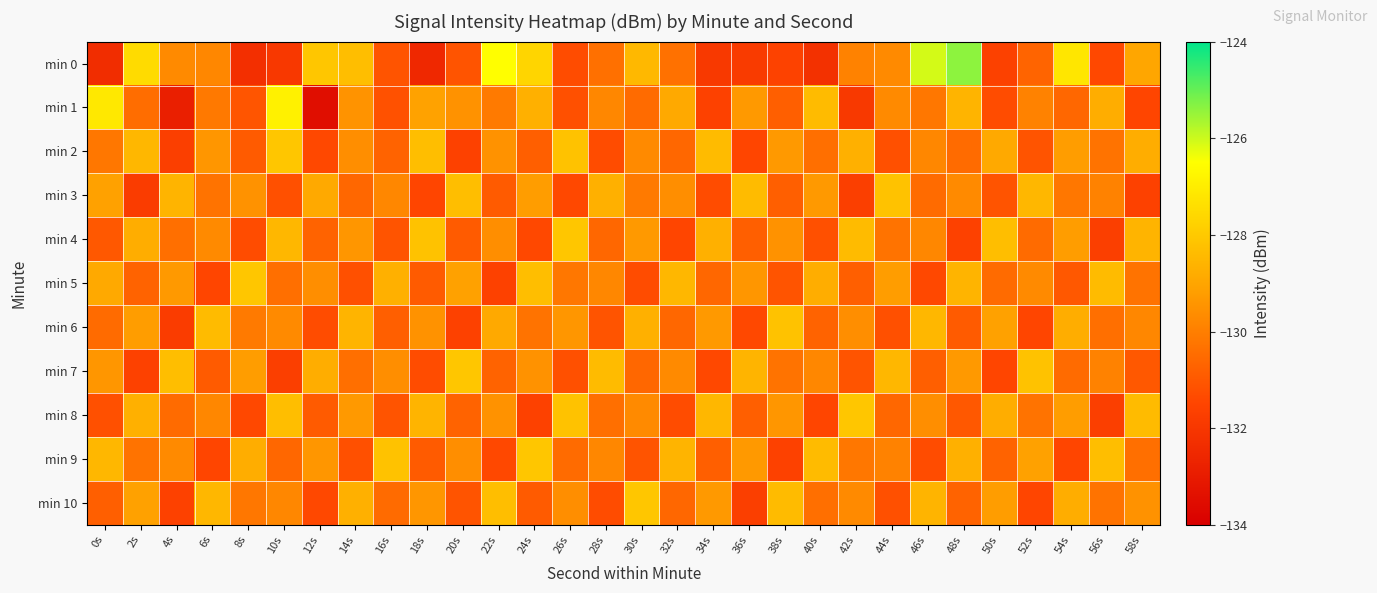

Reading left to right, extract all data points from this chart.

min 0: 0s=-132.4	2s=-127.5	4s=-129.7	6s=-129.8	8s=-132.3	10s=-131.9	12s=-128.1	14s=-128.3	16s=-131.1	18s=-132.5	20s=-131.1	22s=-126.5	24s=-127.7	26s=-131.3	28s=-130.4	30s=-128.5	32s=-130.4	34s=-131.9	36s=-131.8	38s=-131.6	40s=-132.2	42s=-129.9	44s=-129.7	46s=-126.1	48s=-125.4	50s=-131.6	52s=-130.7	54s=-127.2	56s=-131.4	58s=-129.0
min 1: 0s=-127.1	2s=-130.4	4s=-132.9	6s=-130.1	8s=-131.1	10s=-126.9	12s=-133.5	14s=-129.5	16s=-131.2	18s=-129.1	20s=-129.5	22s=-130.1	24s=-128.7	26s=-131.2	28s=-129.8	30s=-130.5	32s=-128.9	34s=-131.6	36s=-129.3	38s=-130.8	40s=-128.4	42s=-131.9	44s=-129.7	46s=-130.2	48s=-128.6	50s=-131.3	52s=-129.9	54s=-130.6	56s=-128.8	58s=-131.5
min 2: 0s=-130.2	2s=-128.5	4s=-131.7	6s=-129.4	8s=-130.9	10s=-128.1	12s=-131.4	14s=-129.6	16s=-130.7	18s=-128.3	20s=-131.6	22s=-129.5	24s=-130.8	26s=-128.2	28s=-131.3	30s=-129.7	32s=-130.6	34s=-128.4	36s=-131.5	38s=-129.3	40s=-130.4	42s=-128.7	44s=-131.2	46s=-129.8	48s=-130.5	50s=-128.9	52s=-131.1	54s=-129.2	56s=-130.3	58s=-128.8
min 3: 0s=-129.1	2s=-131.8	4s=-128.6	6s=-130.3	8s=-129.5	10s=-131.2	12s=-128.9	14s=-130.6	16s=-129.8	18s=-131.5	20s=-128.3	22s=-130.9	24s=-129.2	26s=-131.4	28s=-128.7	30s=-130.1	32s=-129.6	34s=-131.3	36s=-128.4	38s=-130.8	40s=-129.3	42s=-131.7	44s=-128.2	46s=-130.5	48s=-129.7	50s=-131.1	52s=-128.5	54s=-130.2	56s=-129.9	58s=-131.6
min 4: 0s=-131.0	2s=-128.8	4s=-130.4	6s=-129.7	8s=-131.3	10s=-128.5	12s=-130.7	14s=-129.4	16s=-131.1	18s=-128.2	20s=-130.9	22s=-129.6	24s=-131.4	26s=-128.1	28s=-130.6	30s=-129.3	32s=-131.5	34s=-128.7	36s=-130.8	38s=-129.5	40s=-131.2	42s=-128.4	44s=-130.3	46s=-129.8	48s=-131.6	50s=-128.3	52s=-130.5	54s=-129.2	56s=-131.7	58s=-128.6
min 5: 0s=-128.9	2s=-130.7	4s=-129.3	6s=-131.5	8s=-128.1	10s=-130.4	12s=-129.6	14s=-131.2	16s=-128.7	18s=-130.9	20s=-129.1	22s=-131.6	24s=-128.3	26s=-130.2	28s=-129.8	30s=-131.3	32s=-128.5	34s=-130.6	36s=-129.4	38s=-131.1	40s=-128.8	42s=-130.8	44s=-129.2	46s=-131.4	48s=-128.6	50s=-130.5	52s=-129.7	54s=-131.0	56s=-128.4	58s=-130.3
min 6: 0s=-130.5	2s=-129.2	4s=-131.8	6s=-128.4	8s=-130.1	10s=-129.7	12s=-131.3	14s=-128.6	16s=-130.8	18s=-129.5	20s=-131.6	22s=-128.9	24s=-130.3	26s=-129.4	28s=-131.1	30s=-128.7	32s=-130.6	34s=-129.3	36s=-131.4	38s=-128.2	40s=-130.7	42s=-129.6	44s=-131.2	46s=-128.5	48s=-130.9	50s=-129.1	52s=-131.5	54s=-128.8	56s=-130.4	58s=-129.8
min 7: 0s=-129.4	2s=-131.6	4s=-128.3	6s=-130.9	8s=-129.2	10s=-131.7	12s=-128.8	14s=-130.4	16s=-129.6	18s=-131.3	20s=-128.1	22s=-130.7	24s=-129.5	26s=-131.2	28s=-128.4	30s=-130.6	32s=-129.7	34s=-131.4	36s=-128.6	38s=-130.3	40s=-129.8	42s=-131.1	44s=-128.5	46s=-130.8	48s=-129.3	50s=-131.5	52s=-128.2	54s=-130.5	56s=-129.9	58s=-131.0
min 8: 0s=-131.2	2s=-128.7	4s=-130.5	6s=-129.8	8s=-131.4	10s=-128.3	12s=-130.9	14s=-129.3	16s=-131.1	18s=-128.6	20s=-130.7	22s=-129.5	24s=-131.6	26s=-128.2	28s=-130.4	30s=-129.7	32s=-131.3	34s=-128.5	36s=-130.8	38s=-129.4	40s=-131.5	42s=-128.1	44s=-130.6	46s=-129.6	48s=-131.0	50s=-128.8	52s=-130.3	54s=-129.2	56s=-131.7	58s=-128.4
min 9: 0s=-128.5	2s=-130.3	4s=-129.7	6s=-131.5	8s=-128.8	10s=-130.6	12s=-129.4	14s=-131.2	16s=-128.2	18s=-130.9	20s=-129.6	22s=-131.4	24s=-128.1	26s=-130.5	28s=-129.8	30s=-131.1	32s=-128.6	34s=-130.8	36s=-129.3	38s=-131.6	40s=-128.4	42s=-130.2	44s=-129.9	46s=-131.3	48s=-128.7	50s=-130.7	52s=-129.1	54s=-131.5	56s=-128.3	58s=-130.4
min 10: 0s=-130.8	2s=-129.1	4s=-131.6	6s=-128.5	8s=-130.2	10s=-129.8	12s=-131.4	14s=-128.7	16s=-130.5	18s=-129.4	20s=-131.1	22s=-128.3	24s=-130.9	26s=-129.6	28s=-131.3	30s=-128.1	32s=-130.6	34s=-129.3	36s=-131.7	38s=-128.4	40s=-130.4	42s=-129.7	44s=-131.2	46s=-128.6	48s=-130.7	50s=-129.2	52s=-131.5	54s=-128.8	56s=-130.3	58s=-129.5